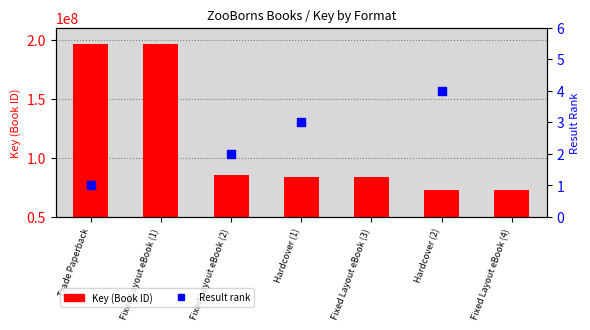

Between Trade Paperback and Hardcover (1), which is larger?

Trade Paperback